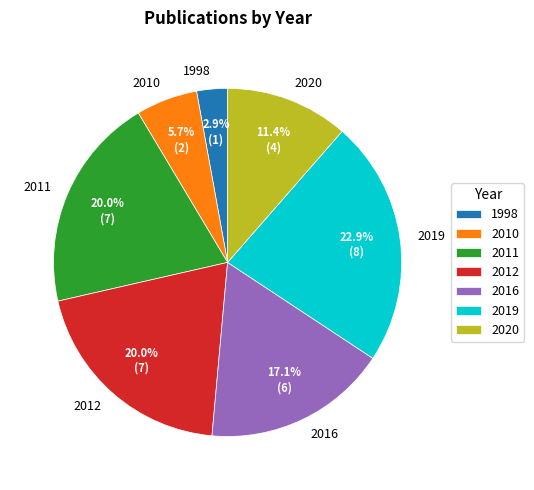

To the nearest percent, what percentage of the pie is 2011?

20%